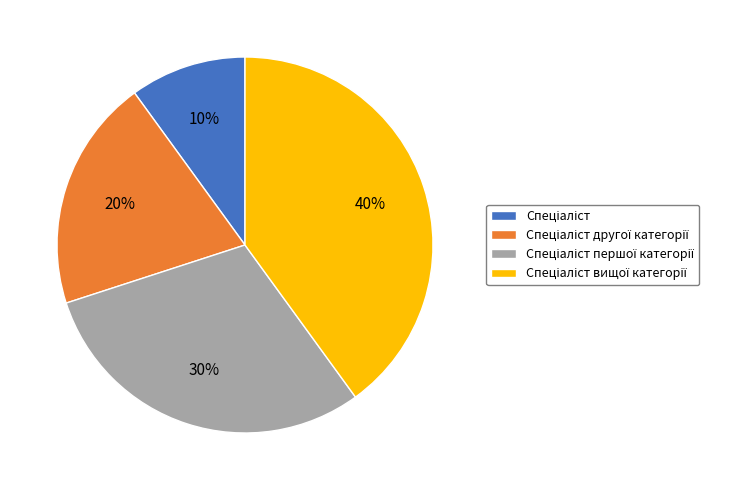

Is there any slice that represents more than half of the pie?

No